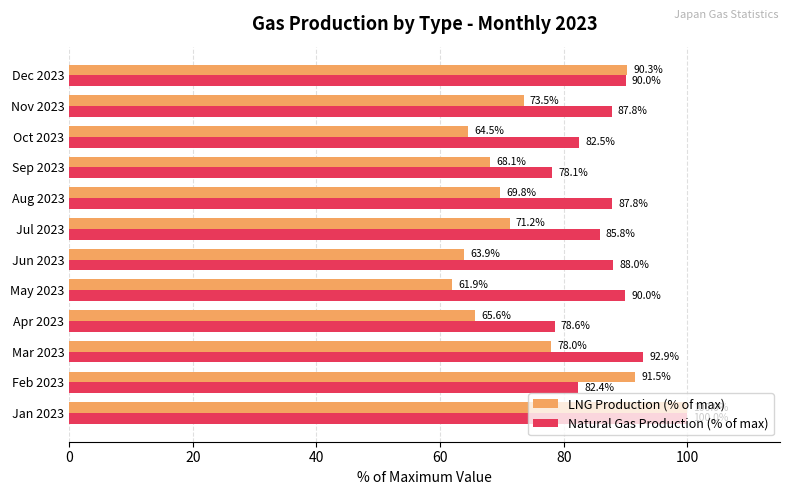

The value of Natural Gas Production (% of max) at Nov 2023 is 87.8. True or false?

True